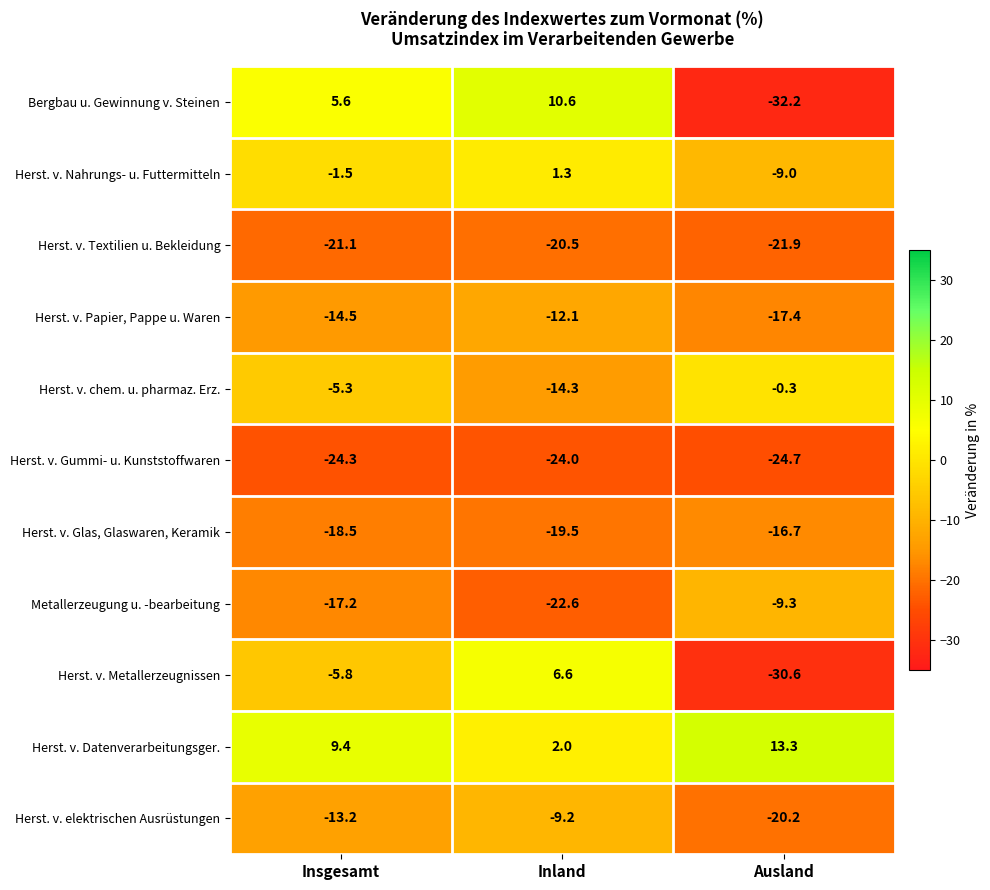

What is the difference between the Herst. v. Gummi- u. Kunststoffwaren values at Insgesamt and Inland?

0.3